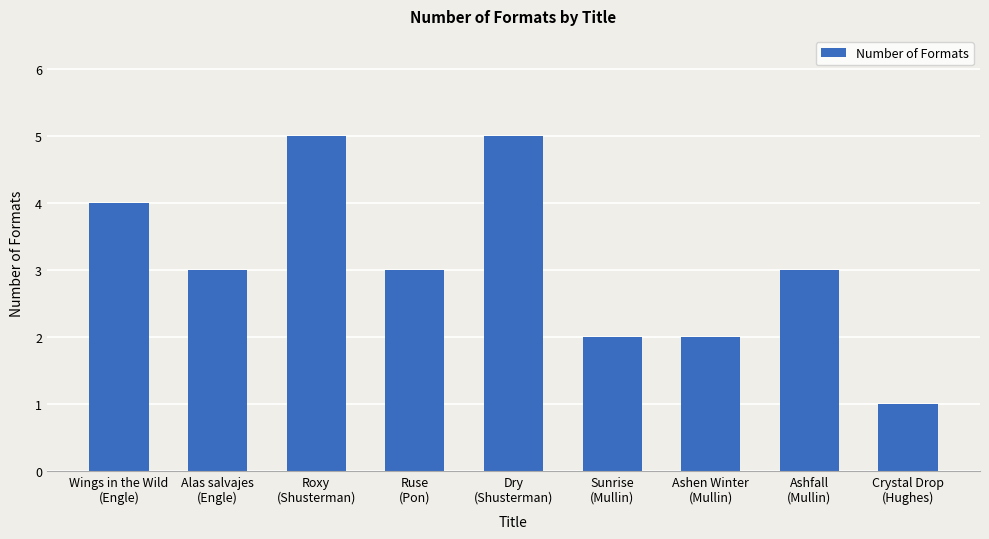

What is the difference between the second highest and minimum values?

4